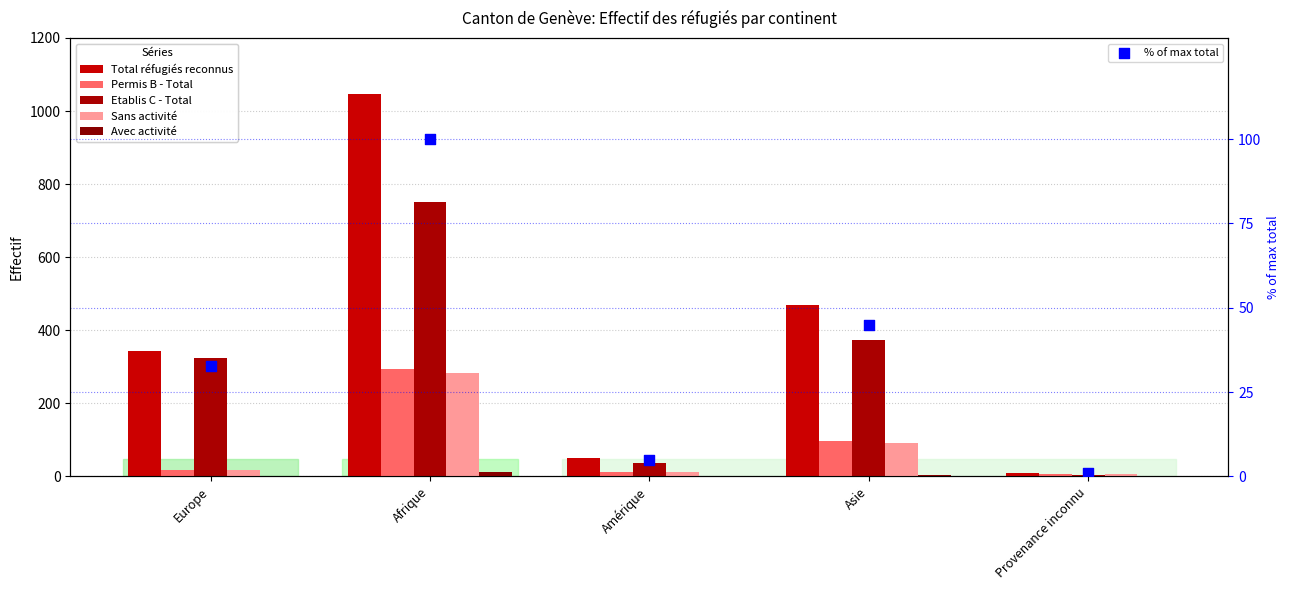

Which series has the largest Y range (max minus min)?

Total réfugiés reconnus